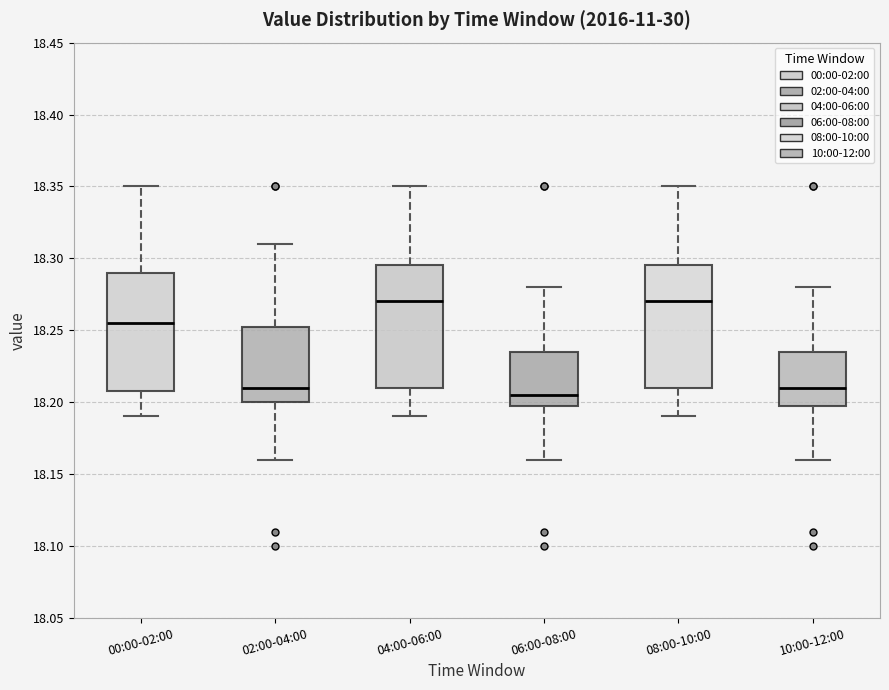

Where is the upper edge of the box for 00:00-02:00 on the y-axis? The values are not printed on the chart, so give them approximately, as read against the axis.

18.290